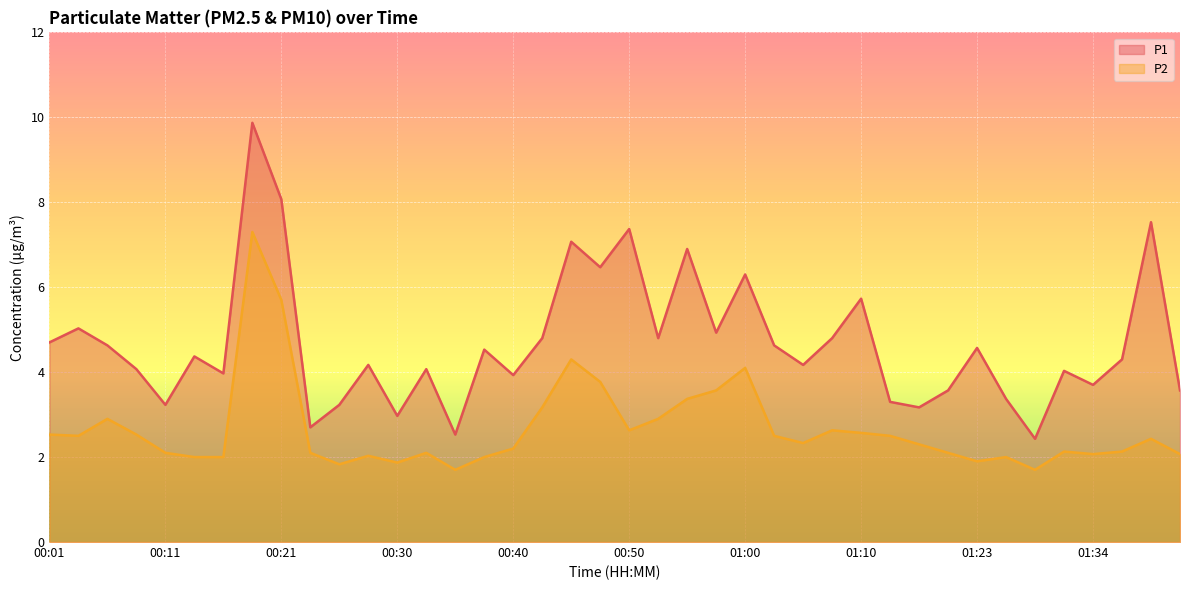

Which series changed the most between 00:23 and 00:40?

P1